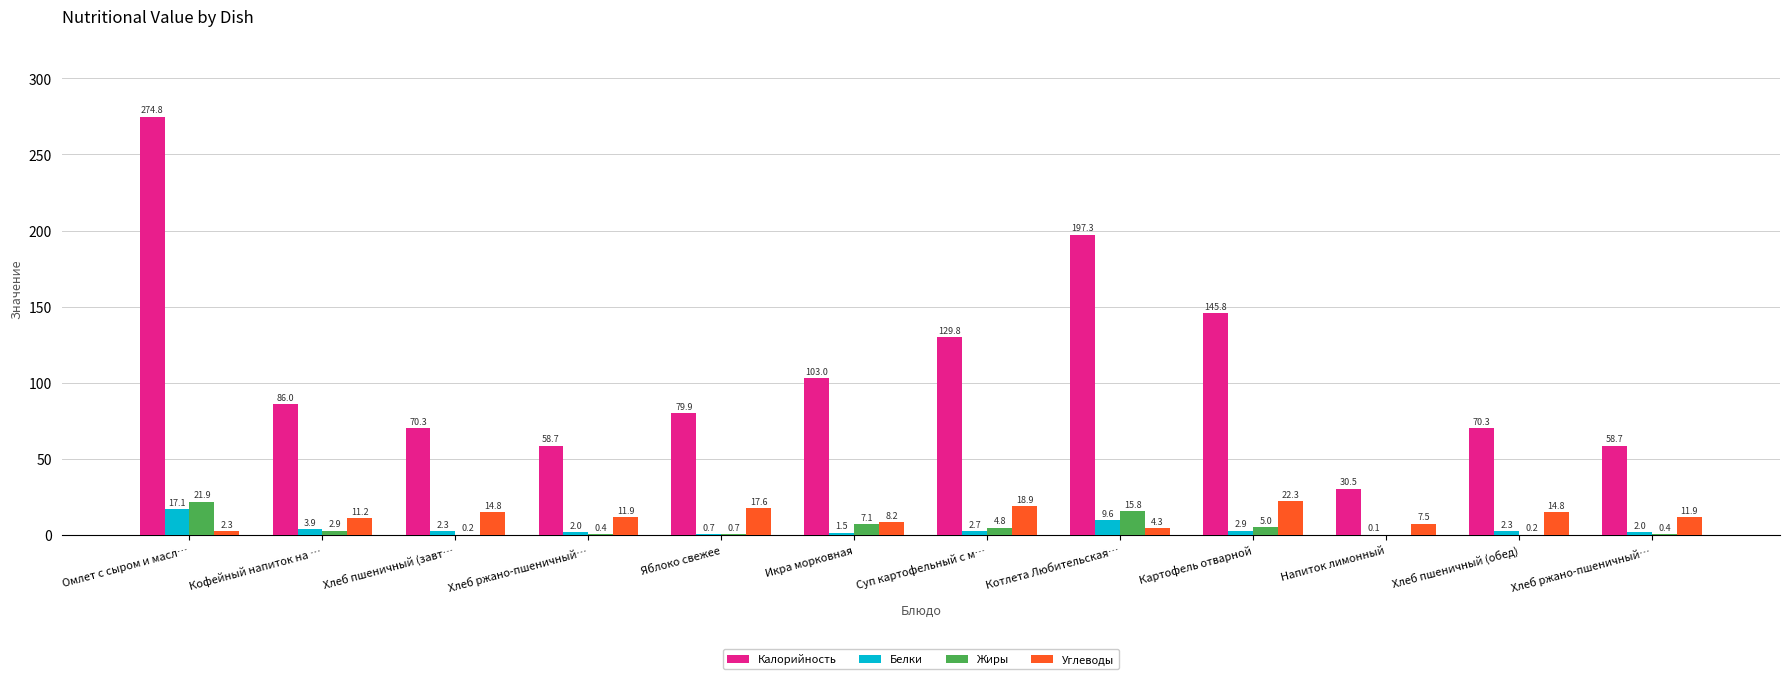

Reading left to right, what are all the values shown in this chart?

Калорийность: Омлет с сыром и масл…=274.8	Кофейный напиток на …=86.0	Хлеб пшеничный (завт…=70.3	Хлеб ржано-пшеничный…=58.7	Яблоко свежее=79.9	Икра морковная=103.0	Суп картофельный с м…=129.8	Котлета Любительская…=197.3	Картофель отварной=145.8	Напиток лимонный=30.5	Хлеб пшеничный (обед)=70.3	Хлеб ржано-пшеничный…=58.7
Белки: Омлет с сыром и масл…=17.1	Кофейный напиток на …=3.9	Хлеб пшеничный (завт…=2.3	Хлеб ржано-пшеничный…=2.0	Яблоко свежее=0.7	Икра морковная=1.5	Суп картофельный с м…=2.7	Котлета Любительская…=9.6	Картофель отварной=2.9	Напиток лимонный=0.1	Хлеб пшеничный (обед)=2.3	Хлеб ржано-пшеничный…=2.0
Жиры: Омлет с сыром и масл…=21.9	Кофейный напиток на …=2.9	Хлеб пшеничный (завт…=0.2	Хлеб ржано-пшеничный…=0.4	Яблоко свежее=0.7	Икра морковная=7.1	Суп картофельный с м…=4.8	Котлета Любительская…=15.8	Картофель отварной=5.0	Напиток лимонный=0.0	Хлеб пшеничный (обед)=0.2	Хлеб ржано-пшеничный…=0.4
Углеводы: Омлет с сыром и масл…=2.3	Кофейный напиток на …=11.2	Хлеб пшеничный (завт…=14.8	Хлеб ржано-пшеничный…=11.9	Яблоко свежее=17.6	Икра морковная=8.2	Суп картофельный с м…=18.9	Котлета Любительская…=4.3	Картофель отварной=22.3	Напиток лимонный=7.5	Хлеб пшеничный (обед)=14.8	Хлеб ржано-пшеничный…=11.9